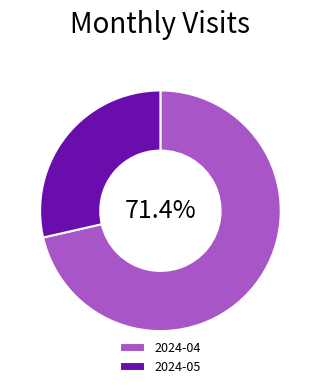

Between 2024-04 and 2024-05, which is larger?

2024-04